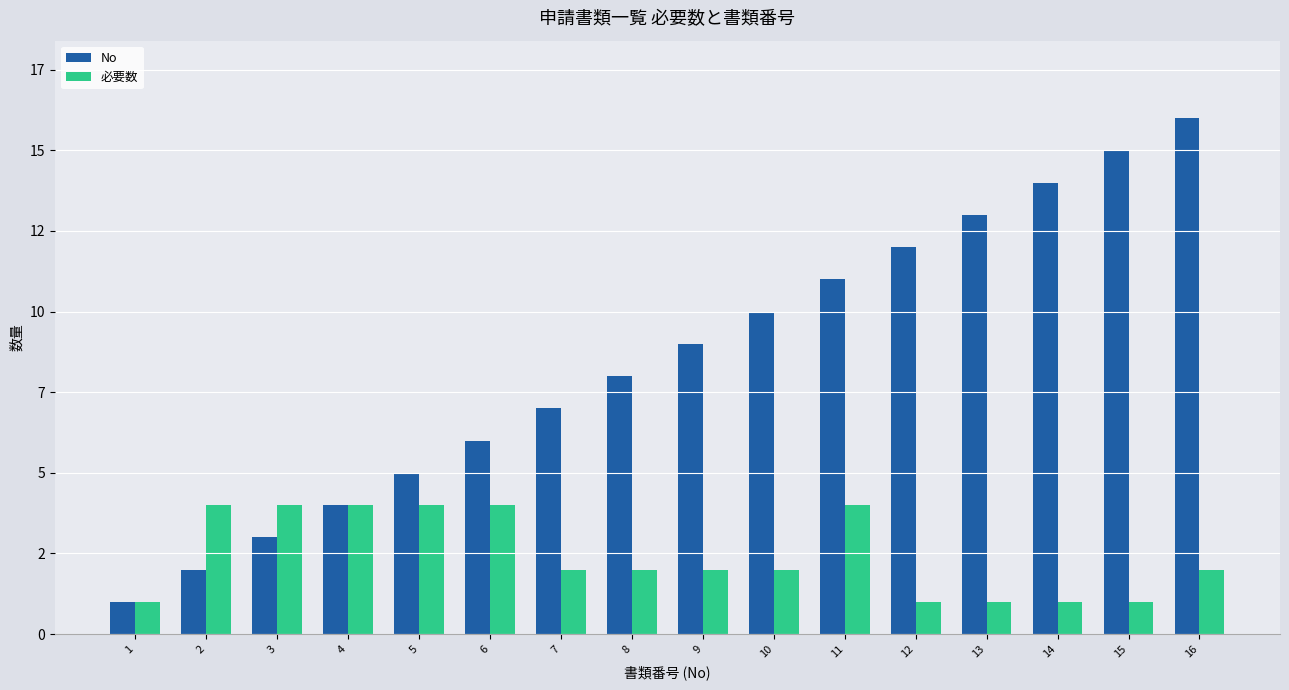

How many bars are there in total?

32